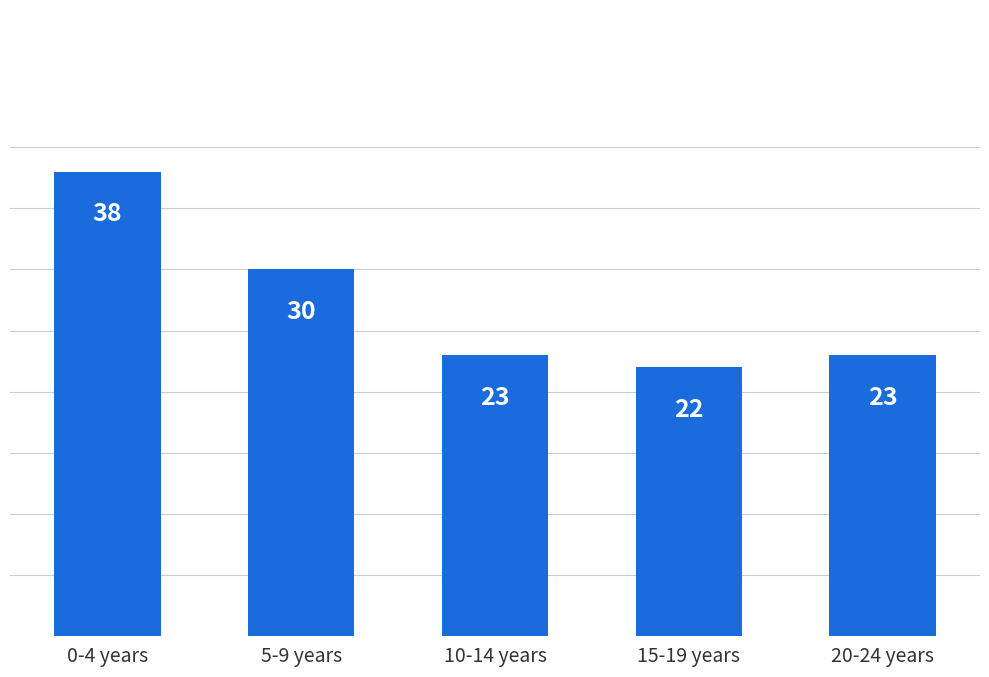

What is the sum of all values?

136